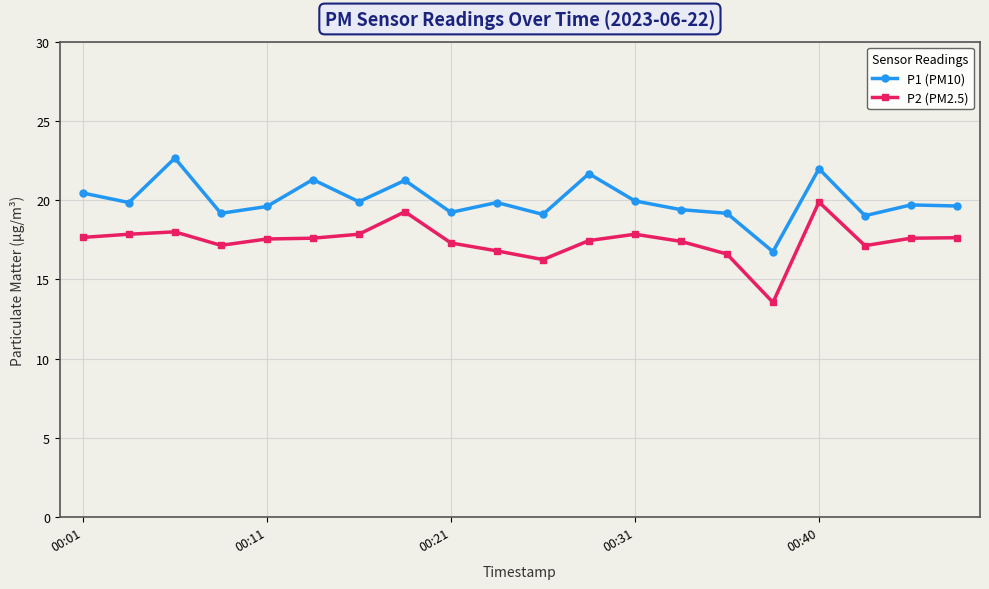

How many categories are shown in the chart?

20